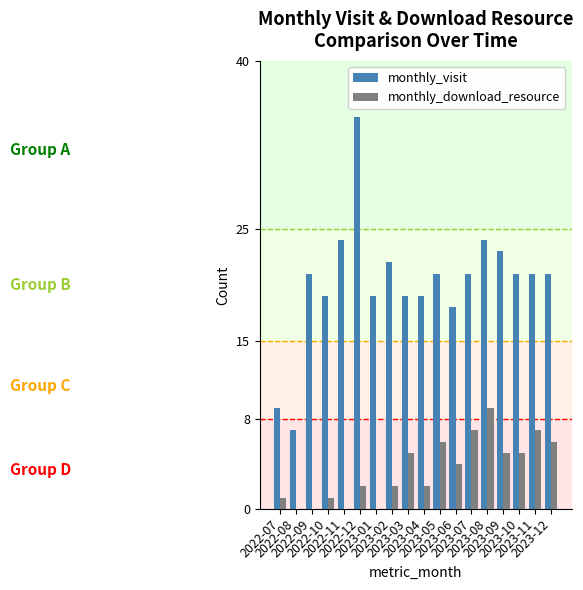

Which series has the largest total across all categories?

monthly_visit